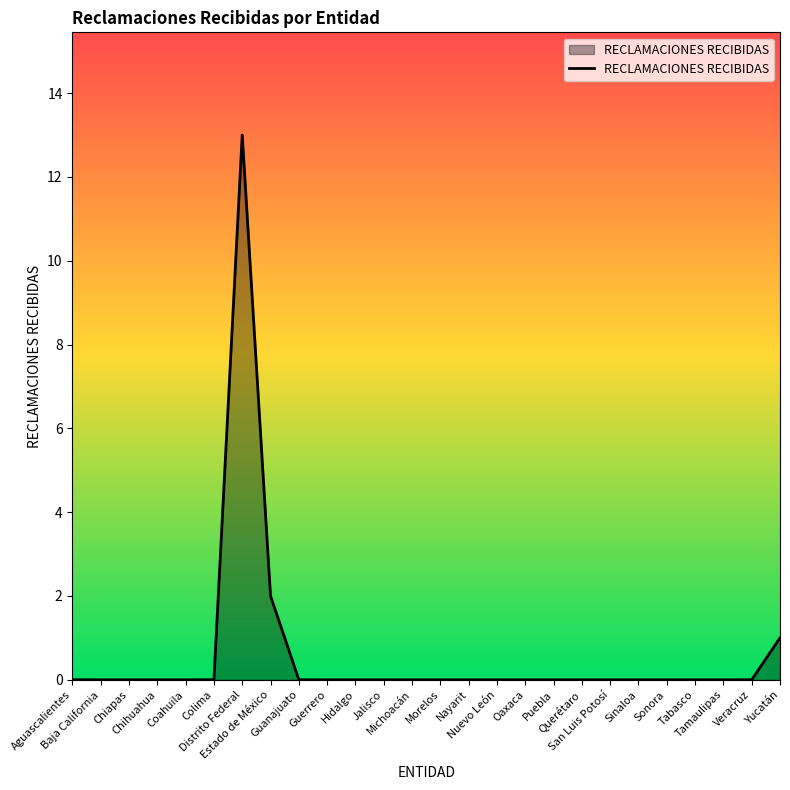

Reading left to right, transcribe all the data shown in this chart.

Aguascalientes=0	Baja California=0	Chiapas=0	Chihuahua=0	Coahuila=0	Colima=0	Distrito Federal=13	Estado de México=2	Guanajuato=0	Guerrero=0	Hidalgo=0	Jalisco=0	Michoacán=0	Morelos=0	Nayarit=0	Nuevo León=0	Oaxaca=0	Puebla=0	Querétaro=0	San Luis Potosí=0	Sinaloa=0	Sonora=0	Tabasco=0	Tamaulipas=0	Veracruz=0	Yucatán=1